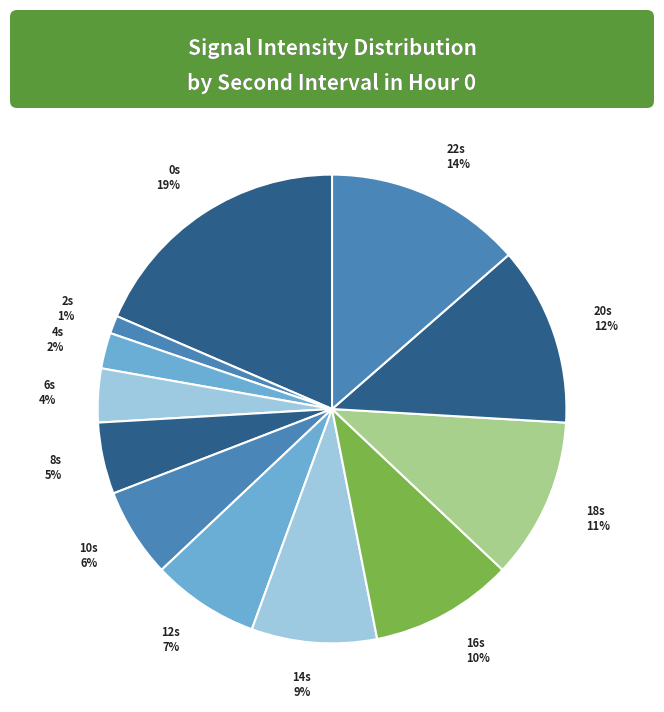

Which has a higher value, 6s 4% or 14s 9%?

14s 9%